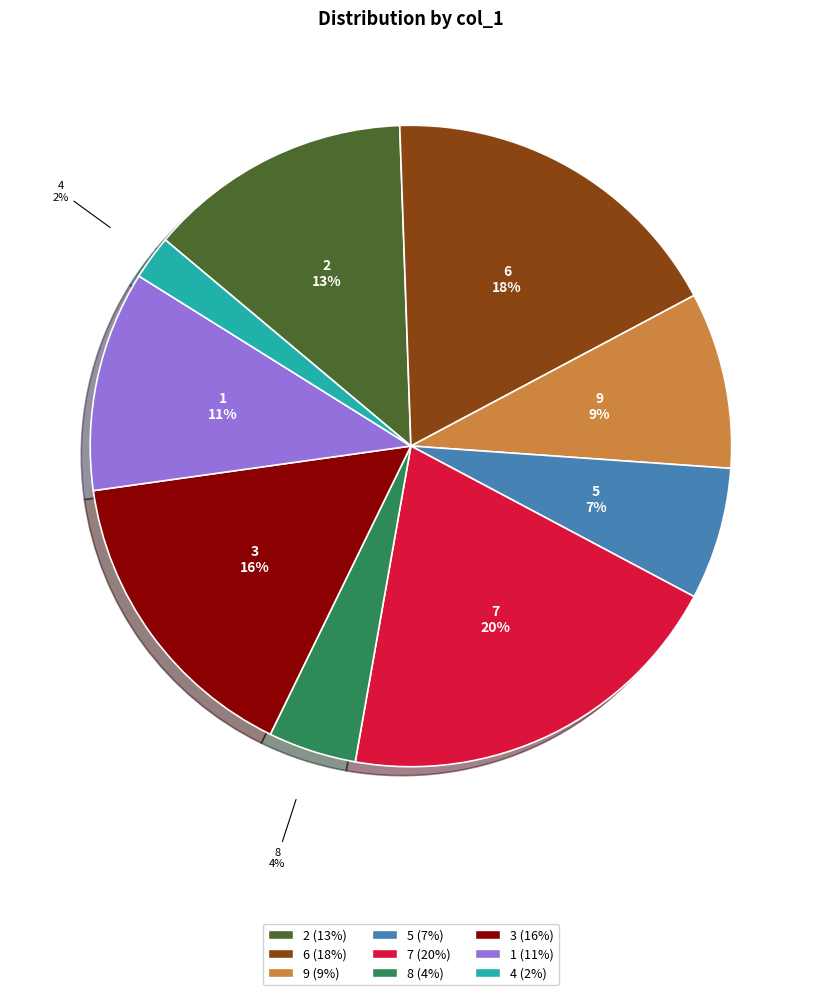

What is the smallest slice in the pie chart?

4